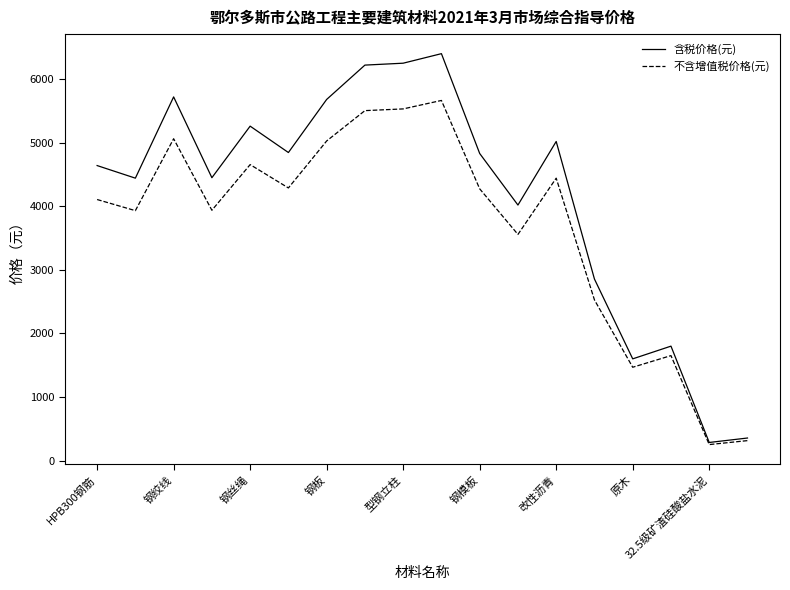

What is the maximum value for 含税价格(元)?

6400